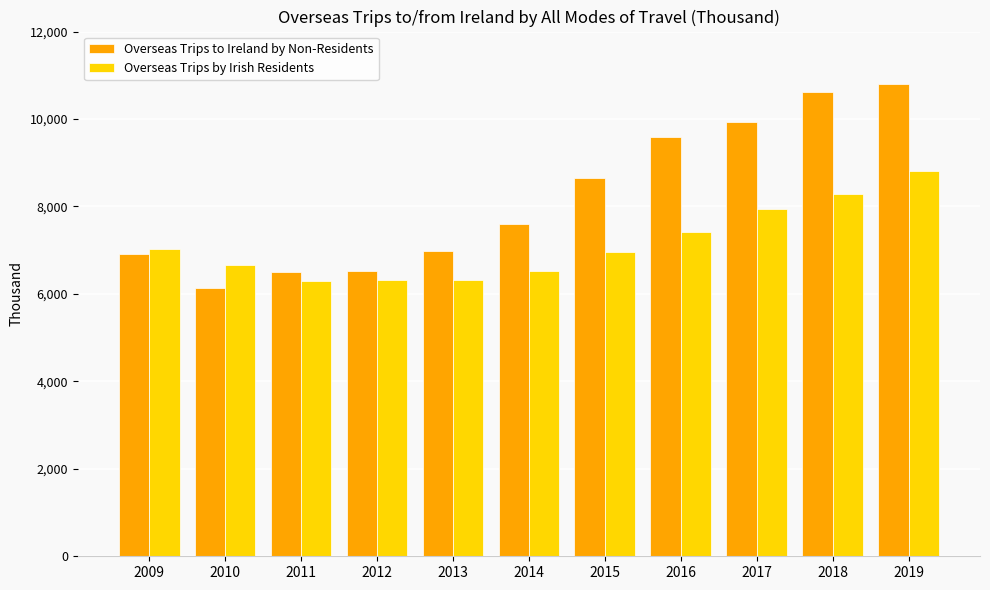

What is the difference between the Overseas Trips to Ireland by Non-Residents values at 2016 and 2019?

1224